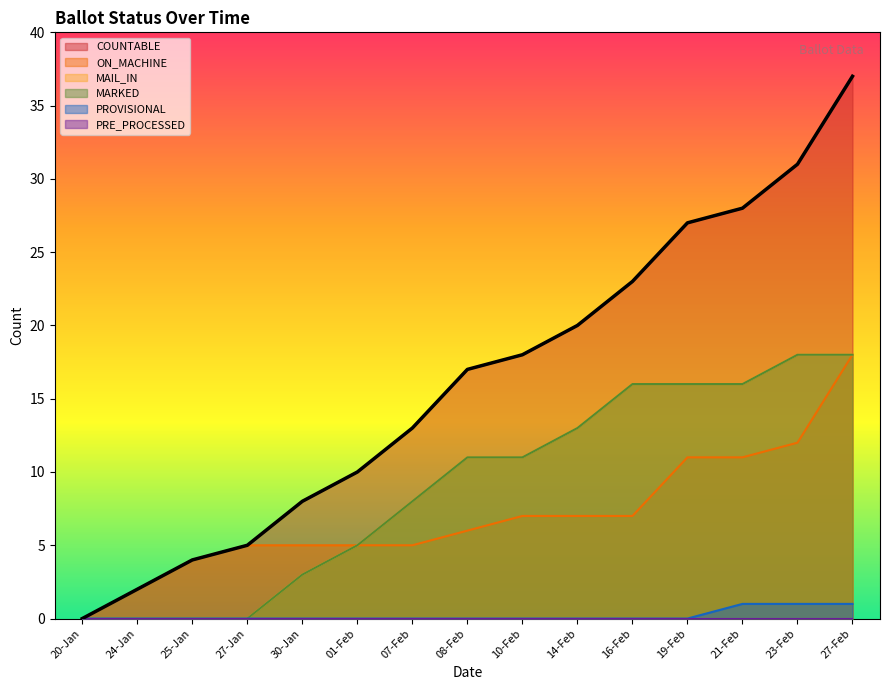

Does the chart have visible grid lines?

No